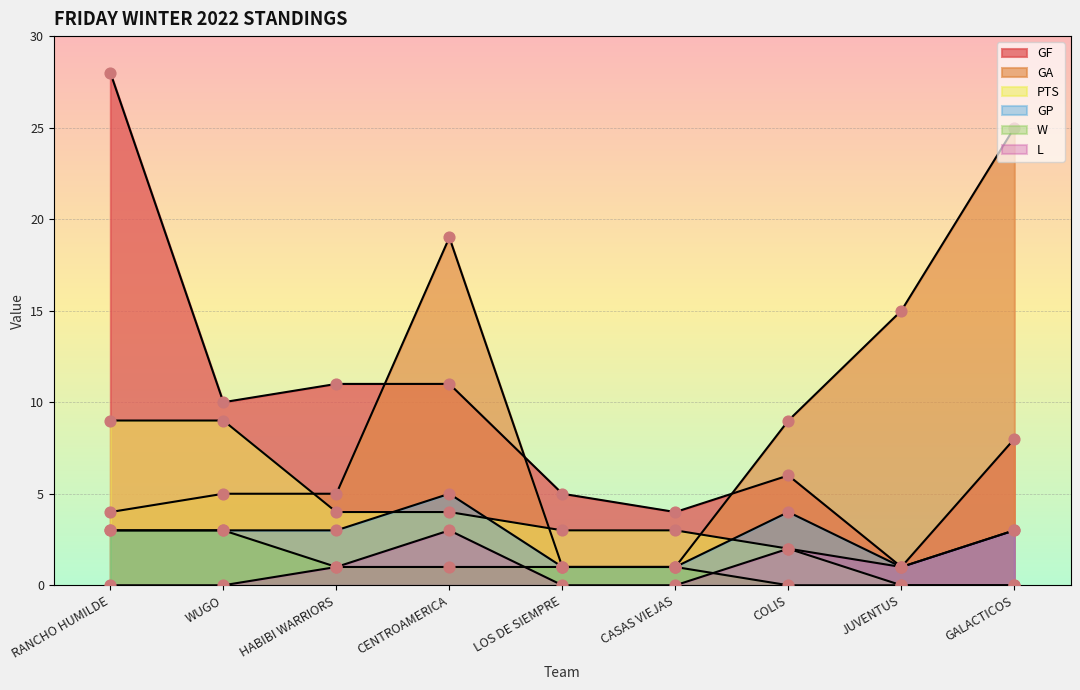

Which series has the widest spread of Y values?

GF